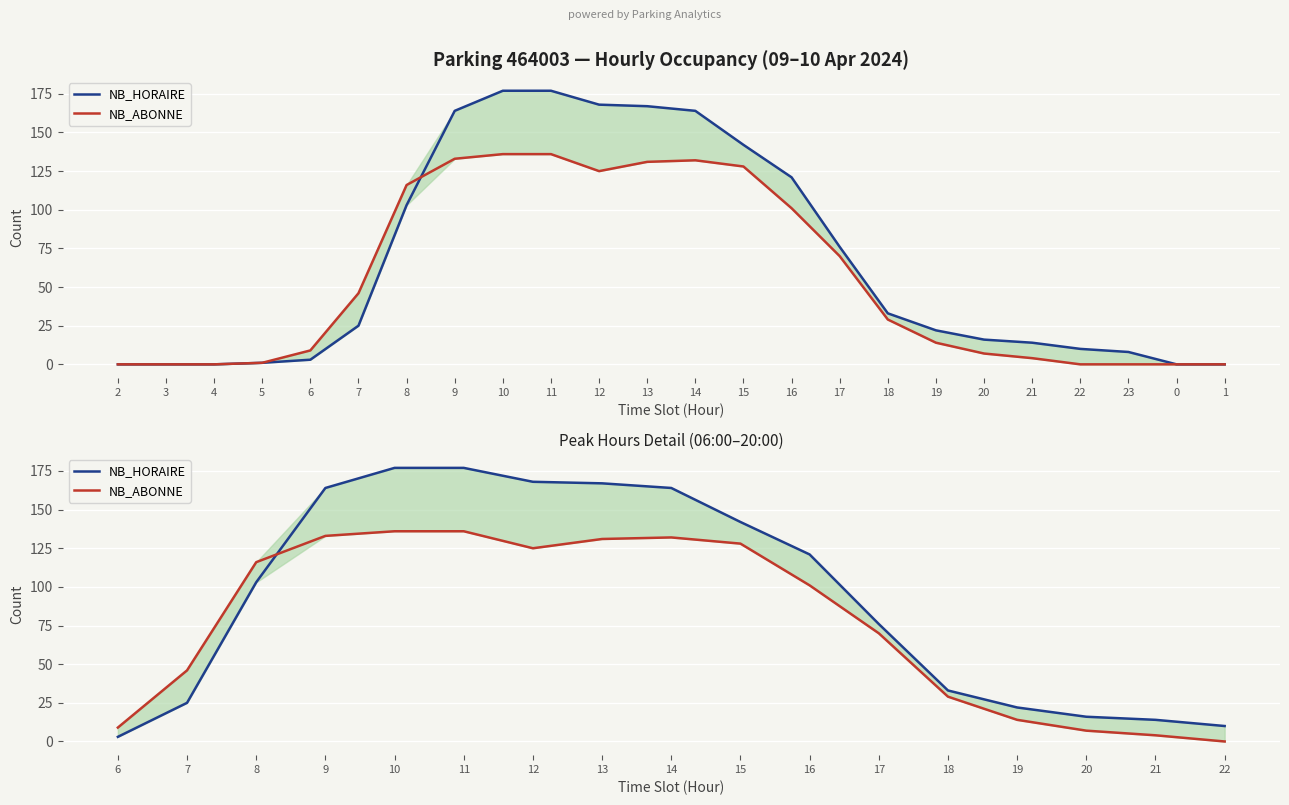

Which series has the widest spread of values?

NB_HORAIRE